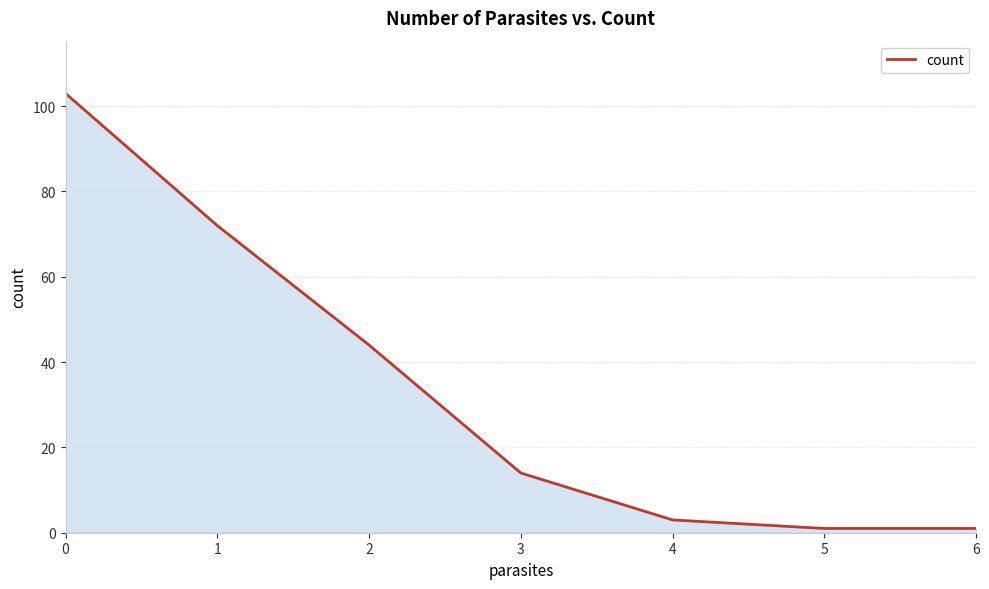

How many lines are shown in the chart?

1